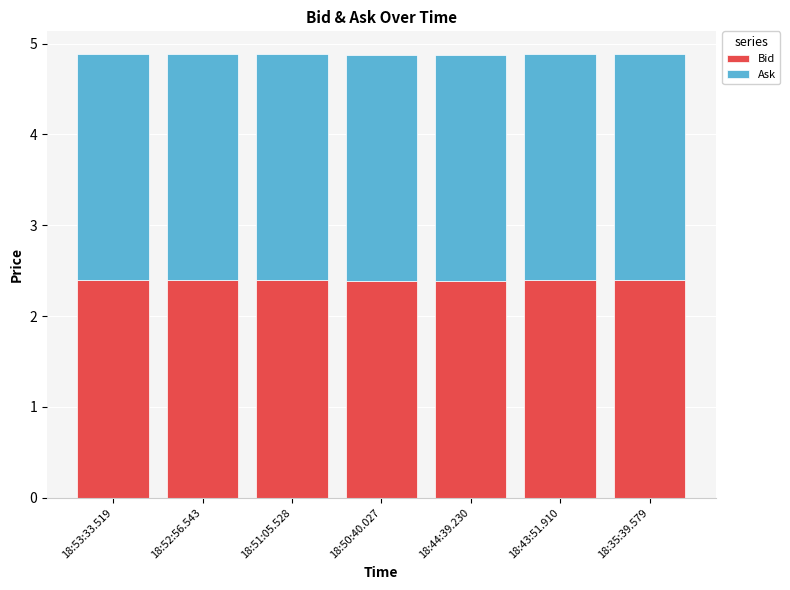

Are the bars horizontal?

No